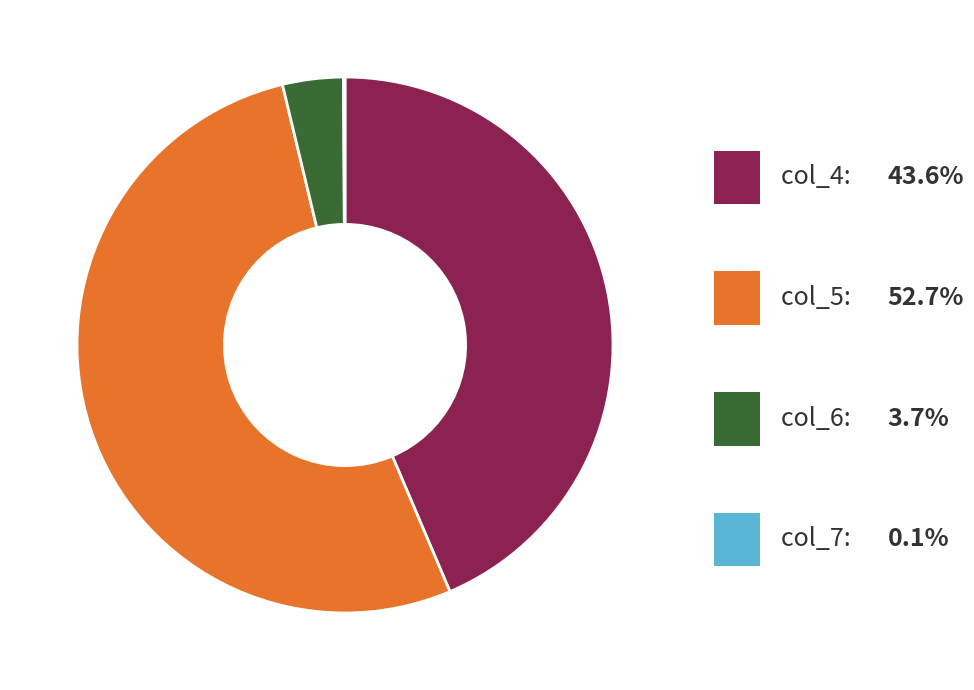

Approximately how many times larger is the value at col_4 compared to col_6?

11.9